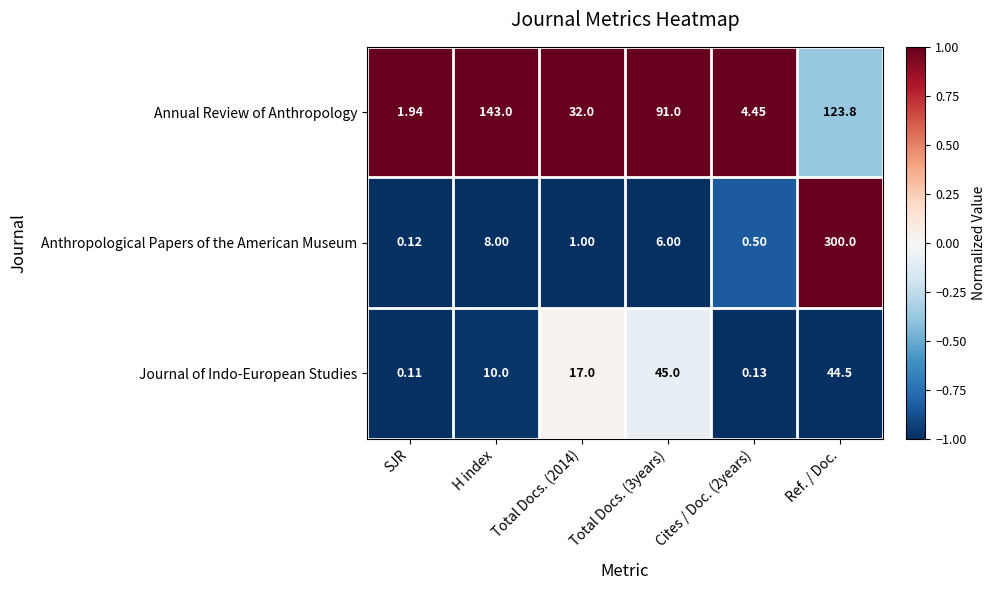

Which series changed the most between H index and Ref. / Doc.?

Anthropological Papers of the American Museum